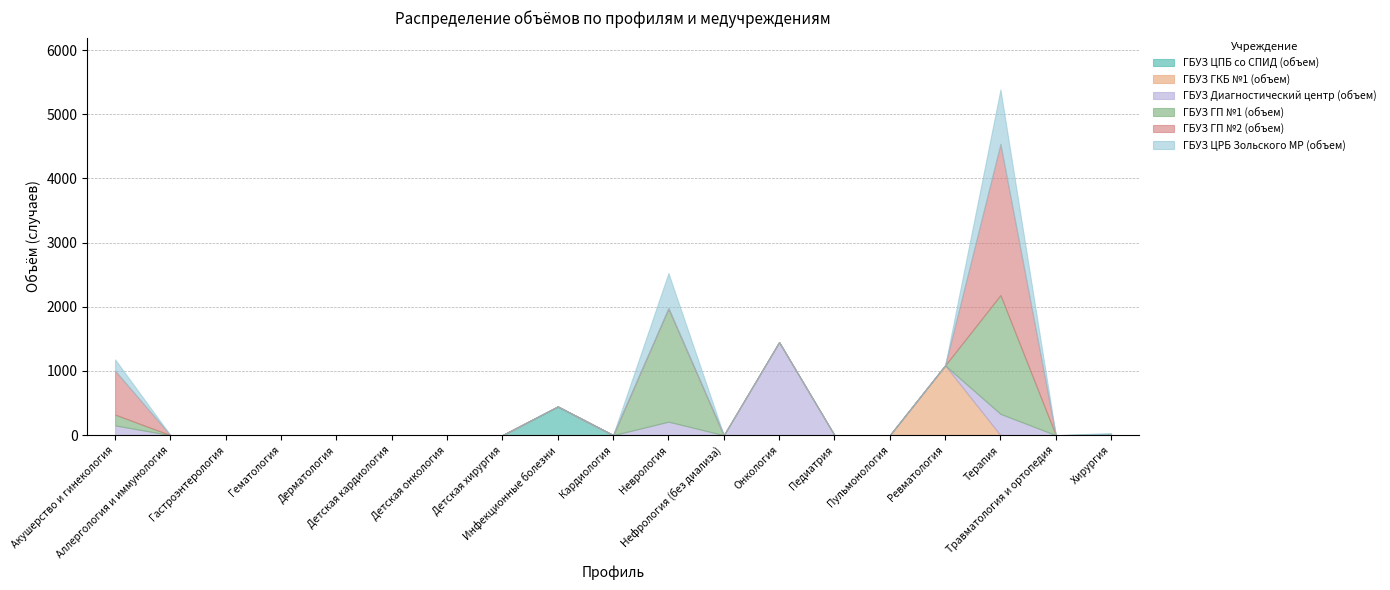

The ГБУЗ ГКБ №1 (объем) series shows 461 at Пульмонология. True or false?

False